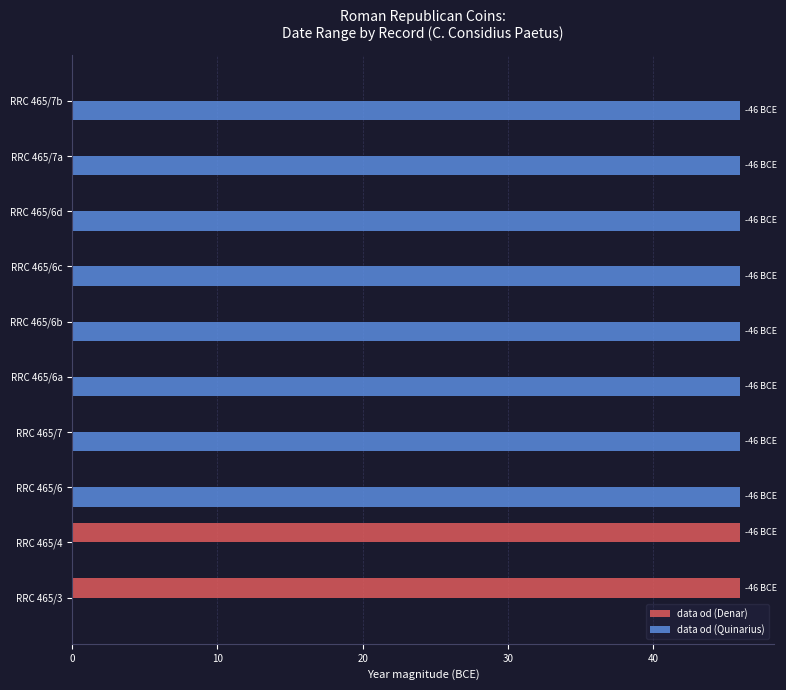

What is the maximum value shown in the chart?

46